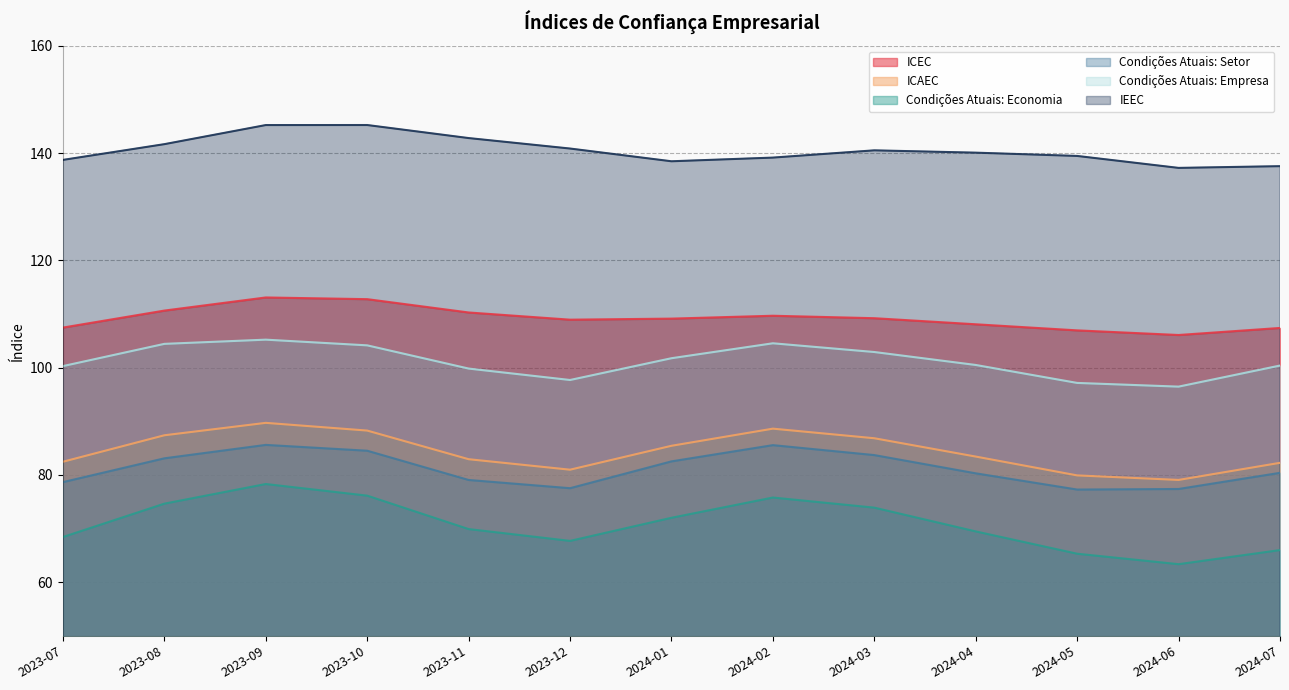

What is the average value of the ICEC series?

109.2